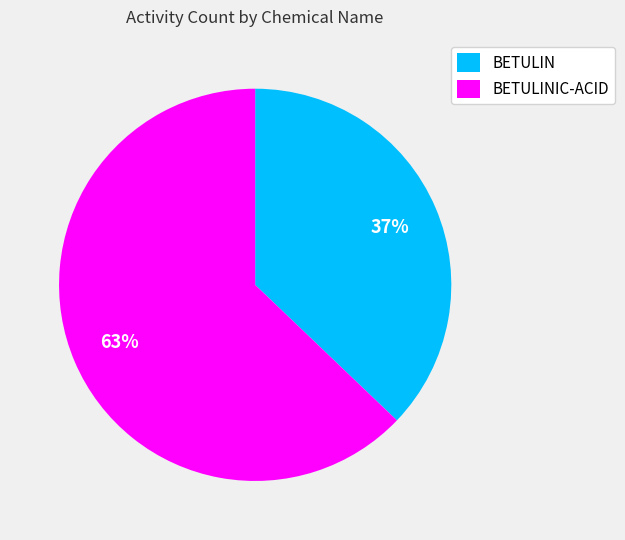

Which category has the smallest portion of the pie?

BETULIN